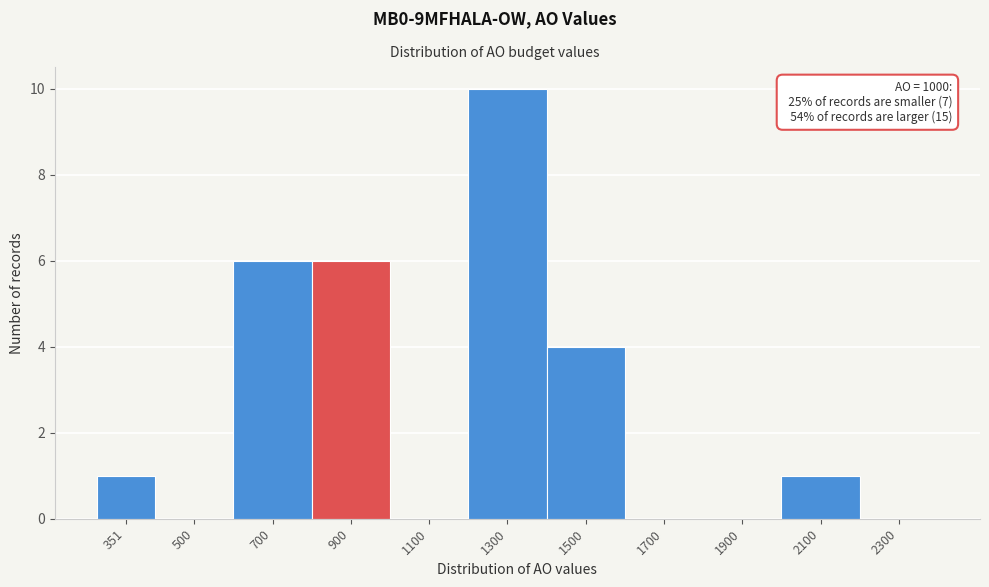

Reading right to left, list all the values displayed in this chart.

2300=0	2100=1	1900=0	1700=0	1500=4	1300=10	1100=0	900=6	700=6	500=0	351=1